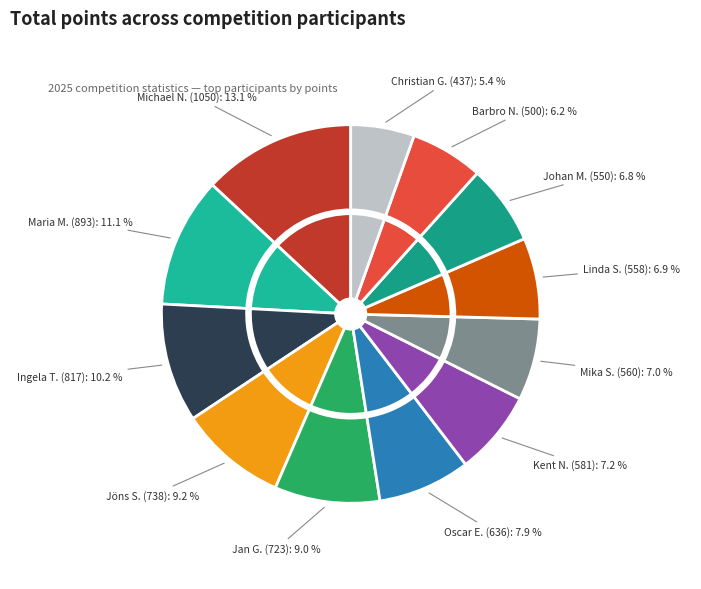

What percentage is the Jan Gradin slice, to the nearest percent?

9%